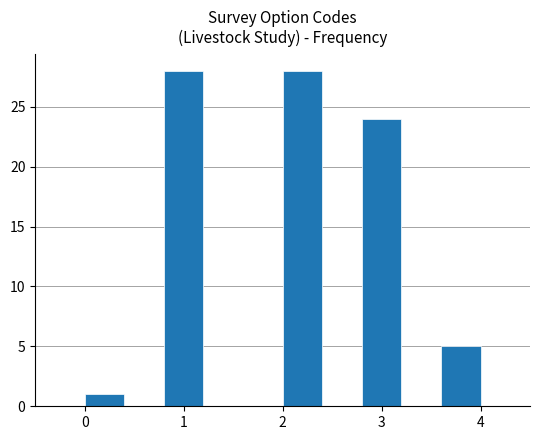

What is the height of the bar covering 2.8 to 3.2 on the x-axis? The values are not printed on the chart, so give them approximately, as read against the axis.

24